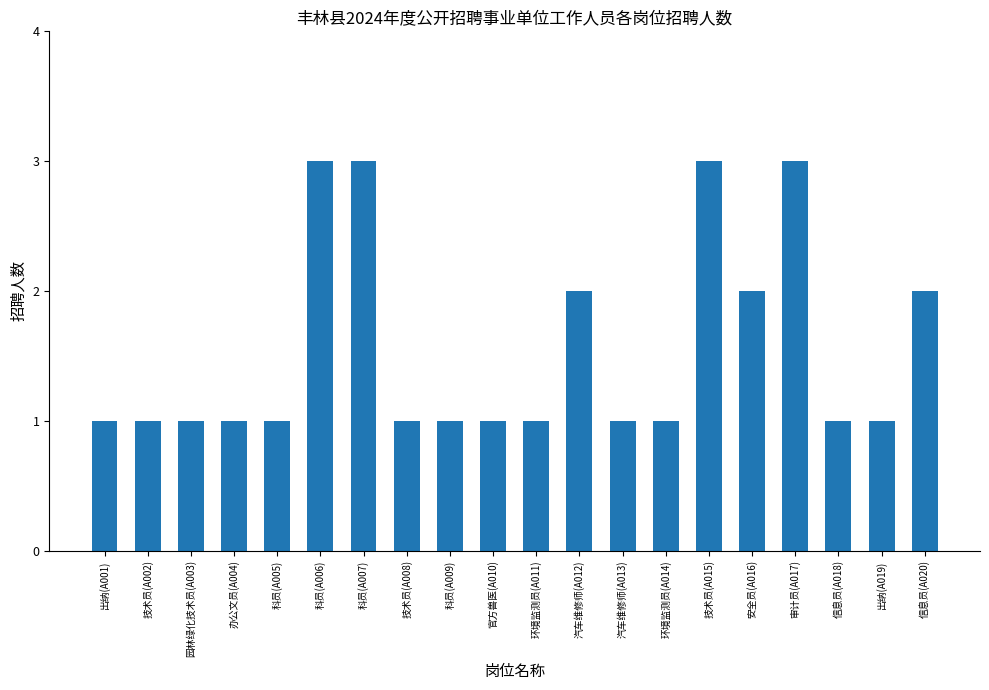

The value at 信息员(A020) is 3. True or false?

False